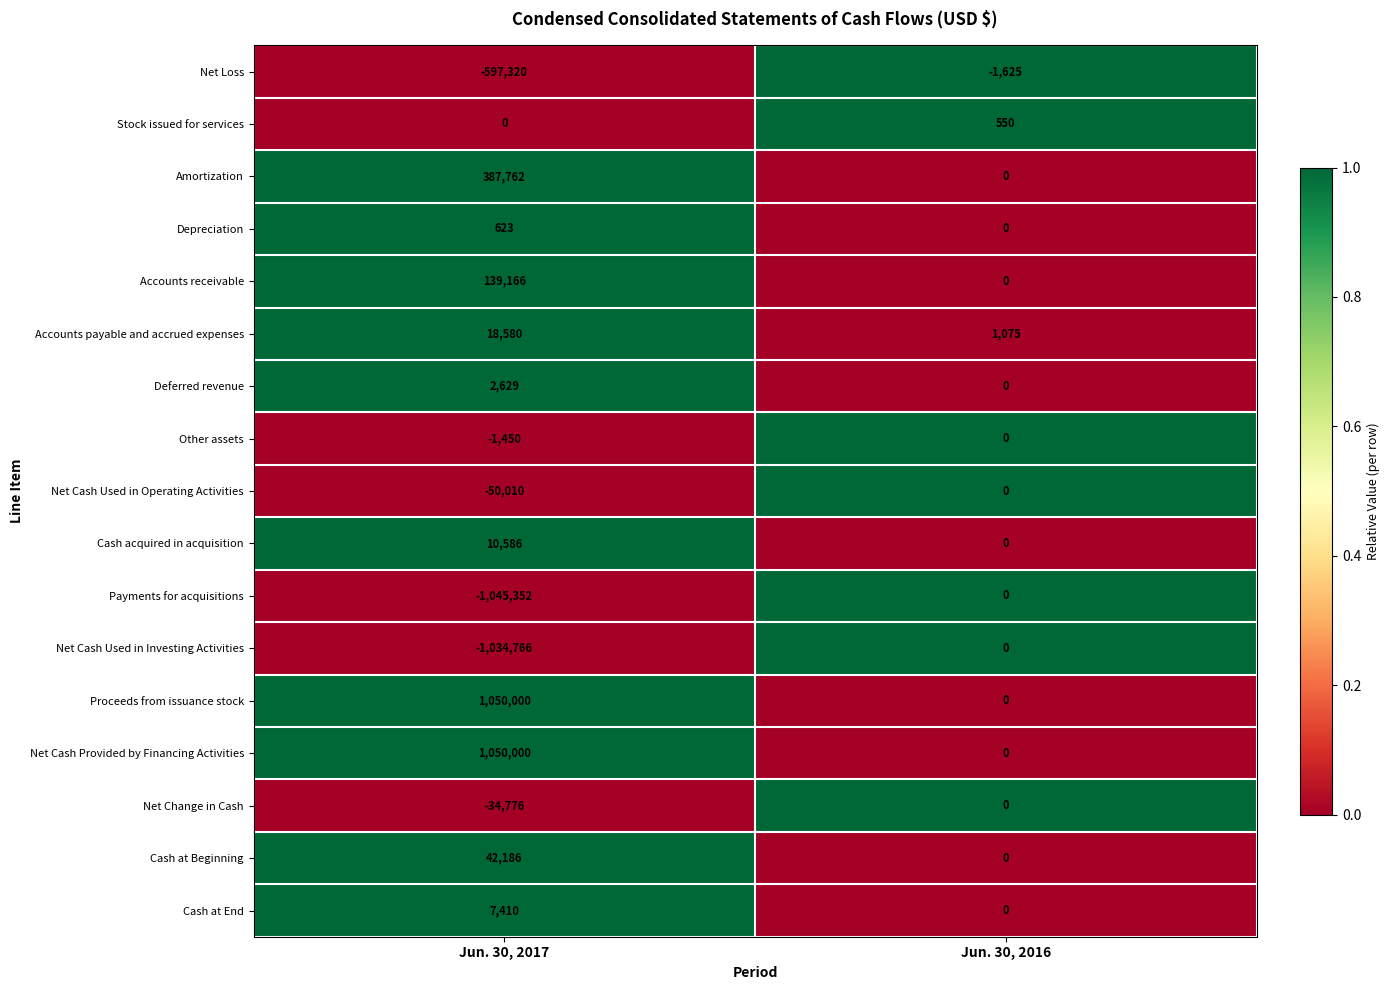

Which label corresponds to the largest value in the chart?

Jun. 30, 2017